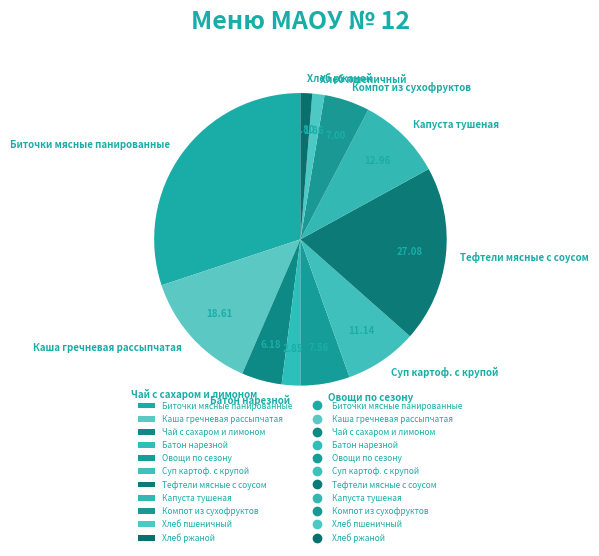

Do Каша гречневая рассыпчатая and Компот из сухофруктов together represent more than half of the pie?

No